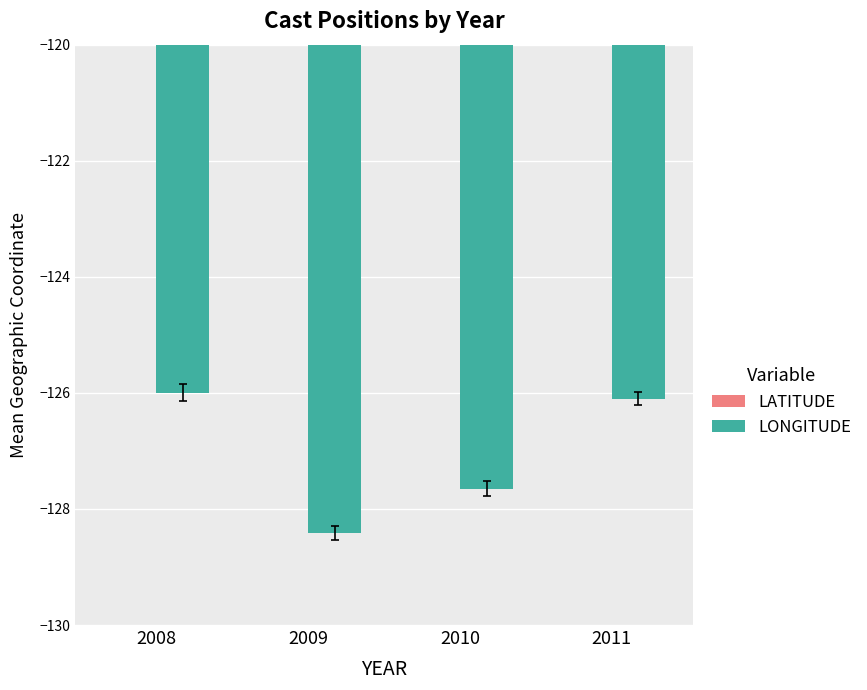

How many LONGITUDE values are between -127 and -125?

2